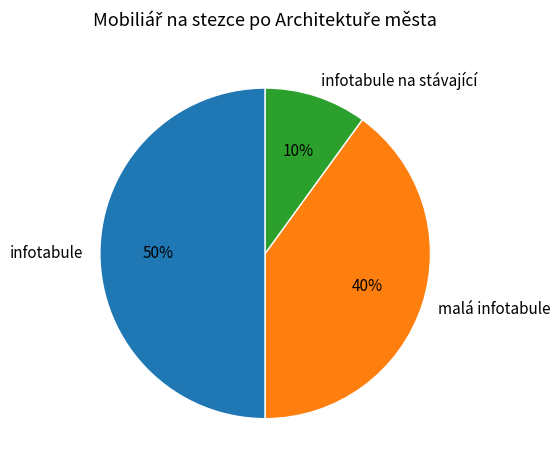

Do infotabule na stávající and infotabule together represent more than half of the pie?

Yes